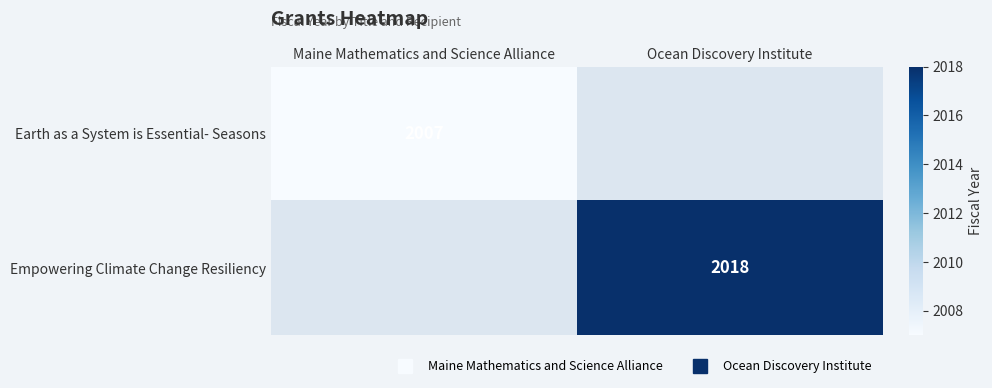

The value of Earth as a System is Essential- Seasons at Maine Mathematics and Science Alliance is 1189.9. True or false?

False